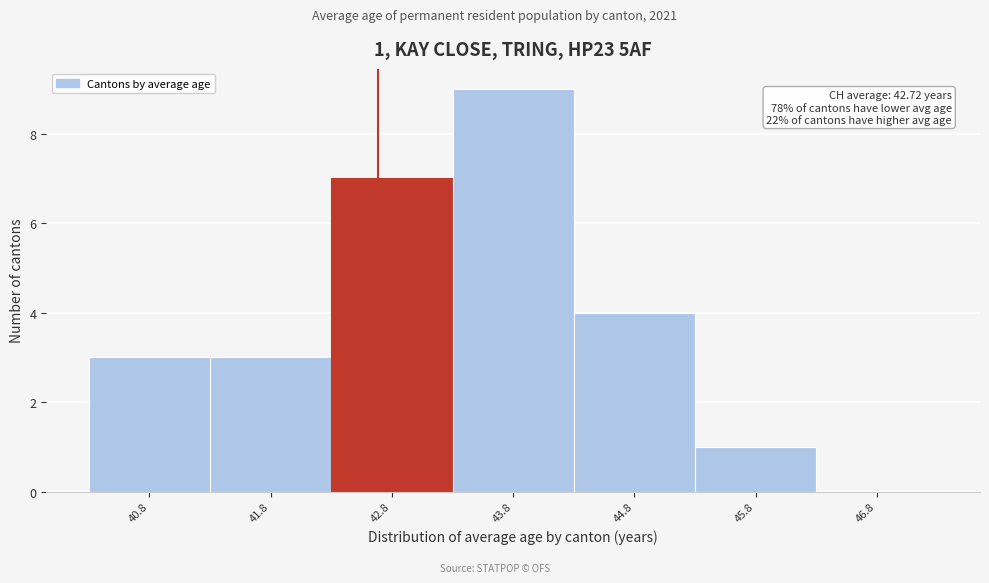

Over which range of the x-axis is the bar tallest?

43.3 to 44.3